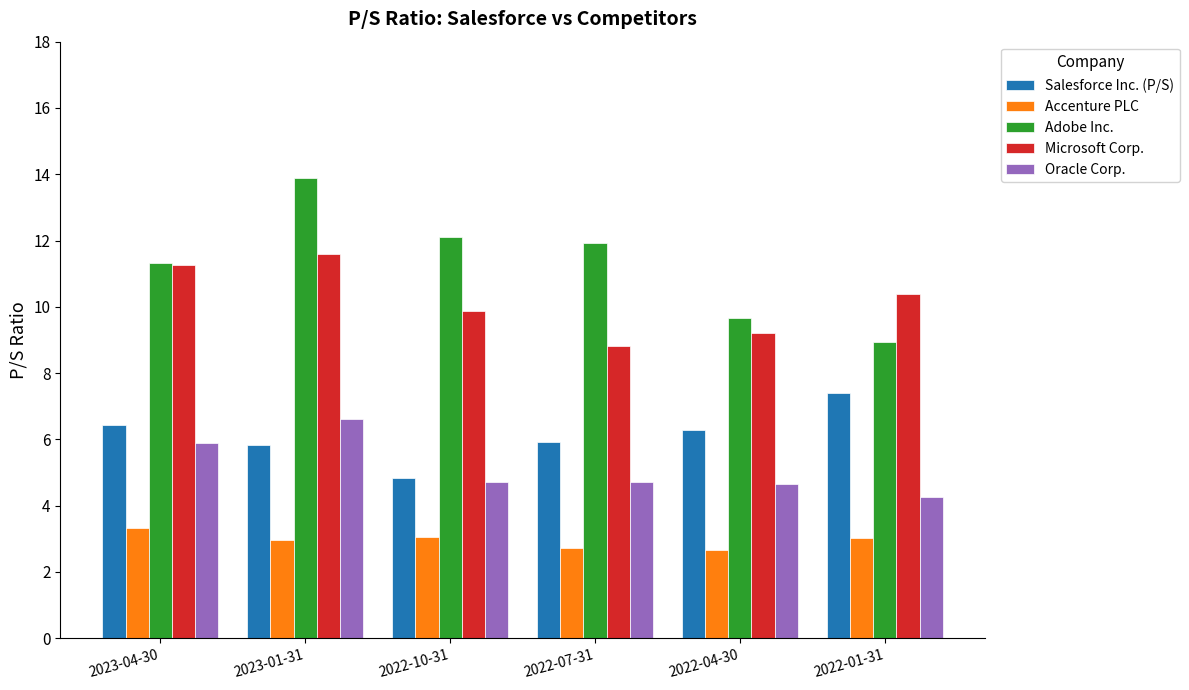

What is the spread (max minus min) of values at 2022-04-30?

7.0